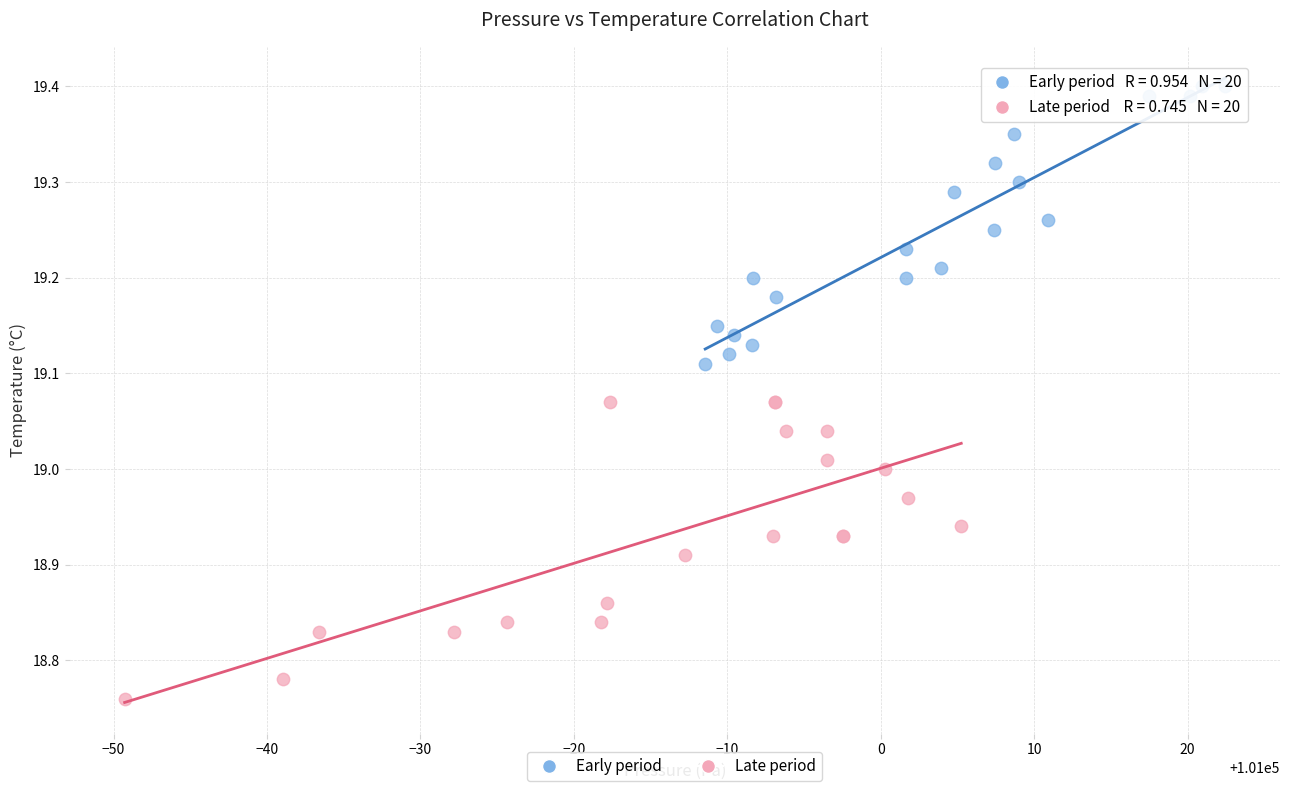

Which series contains the highest Y value?

Early period